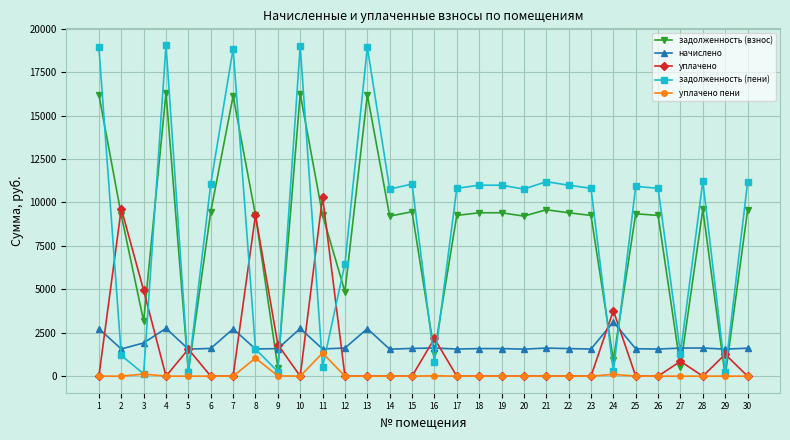

List the series in order of their peak value, highest first.

задолженность (пени), задолженность (взнос), уплачено, начислено, уплачено пени